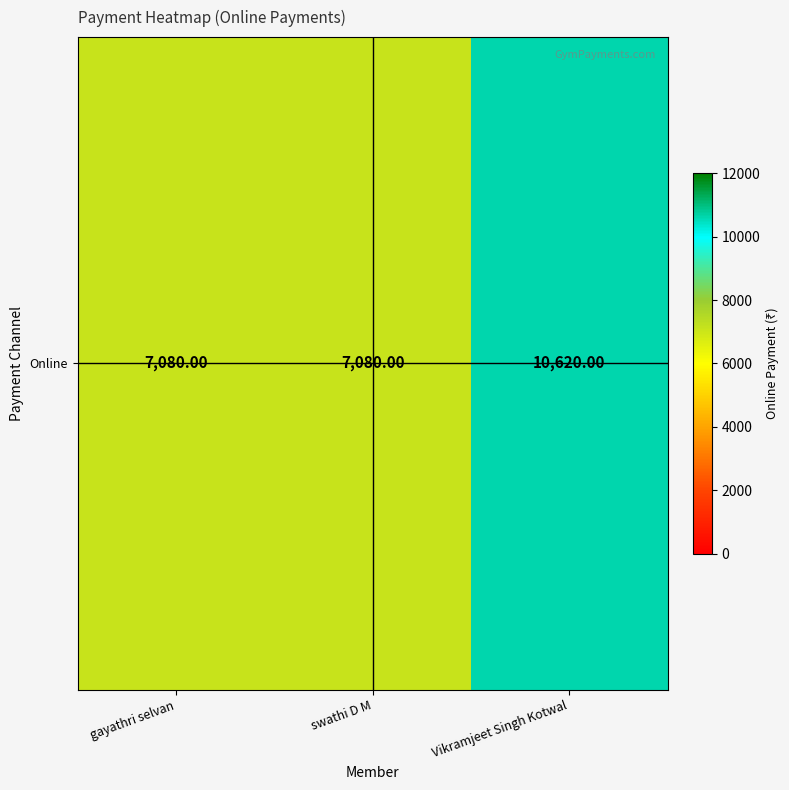

True or false: the data shows 18569 at Vikramjeet Singh Kotwal.

False